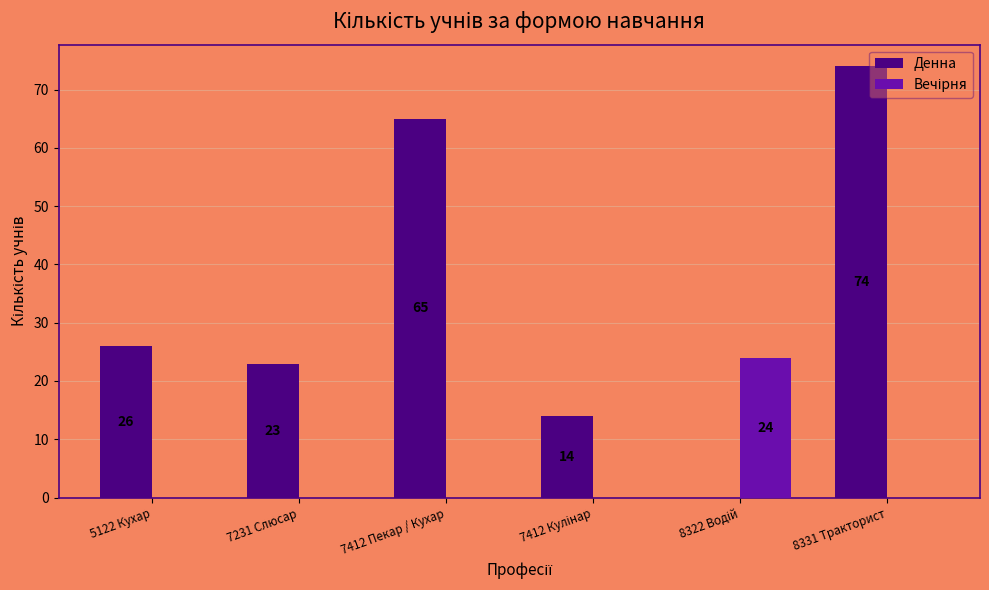

Which category has the highest value across all series?

8331 Тракторист